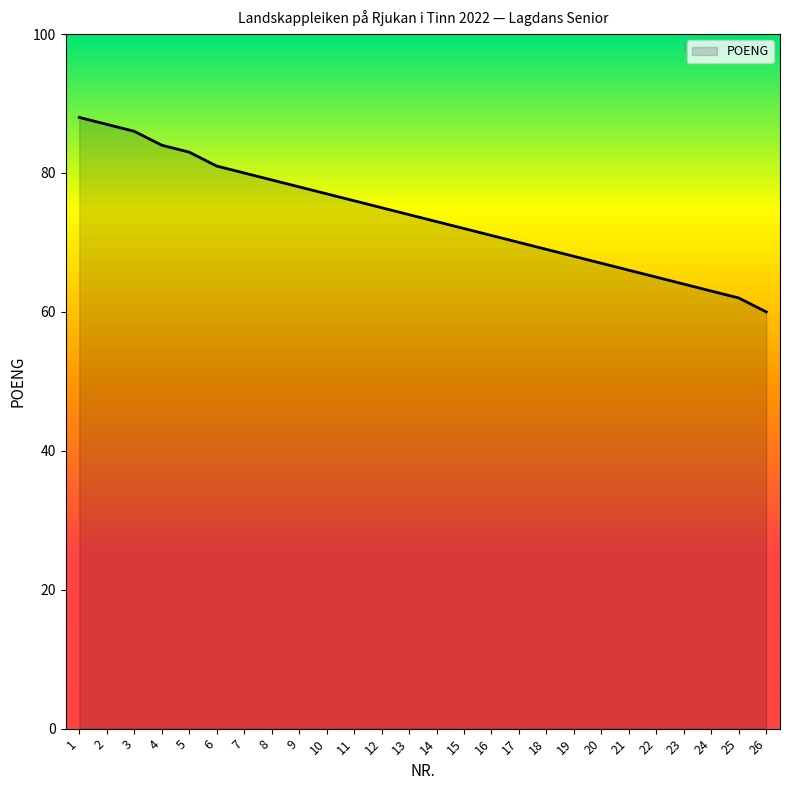

At which label does the data first exceed 74?

1